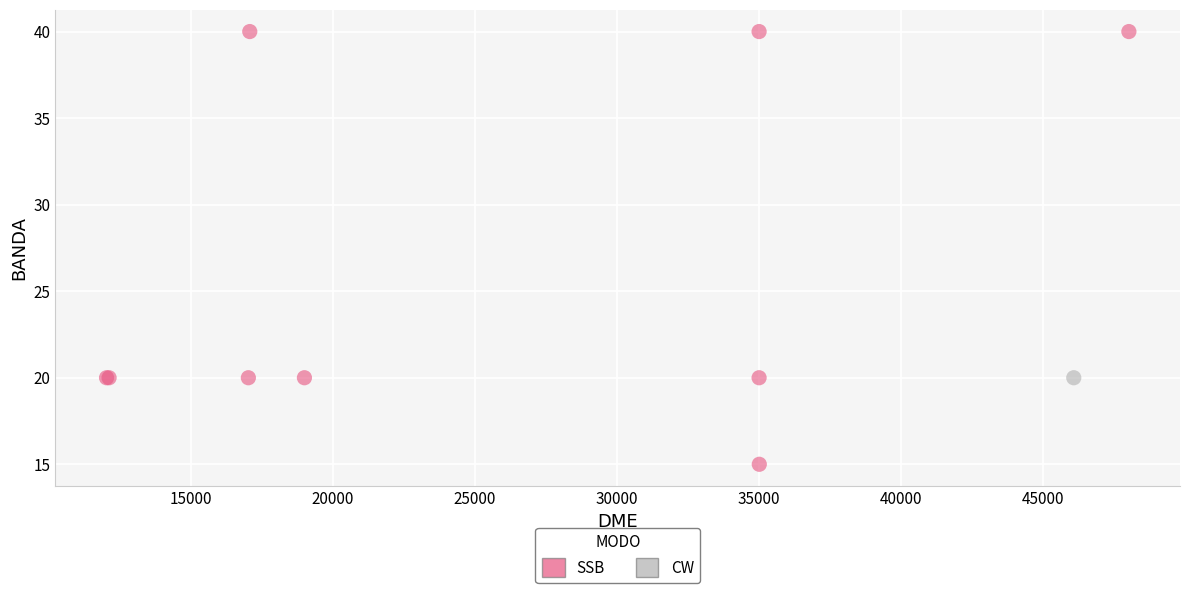

What are all the series names shown in the legend?

SSB, CW